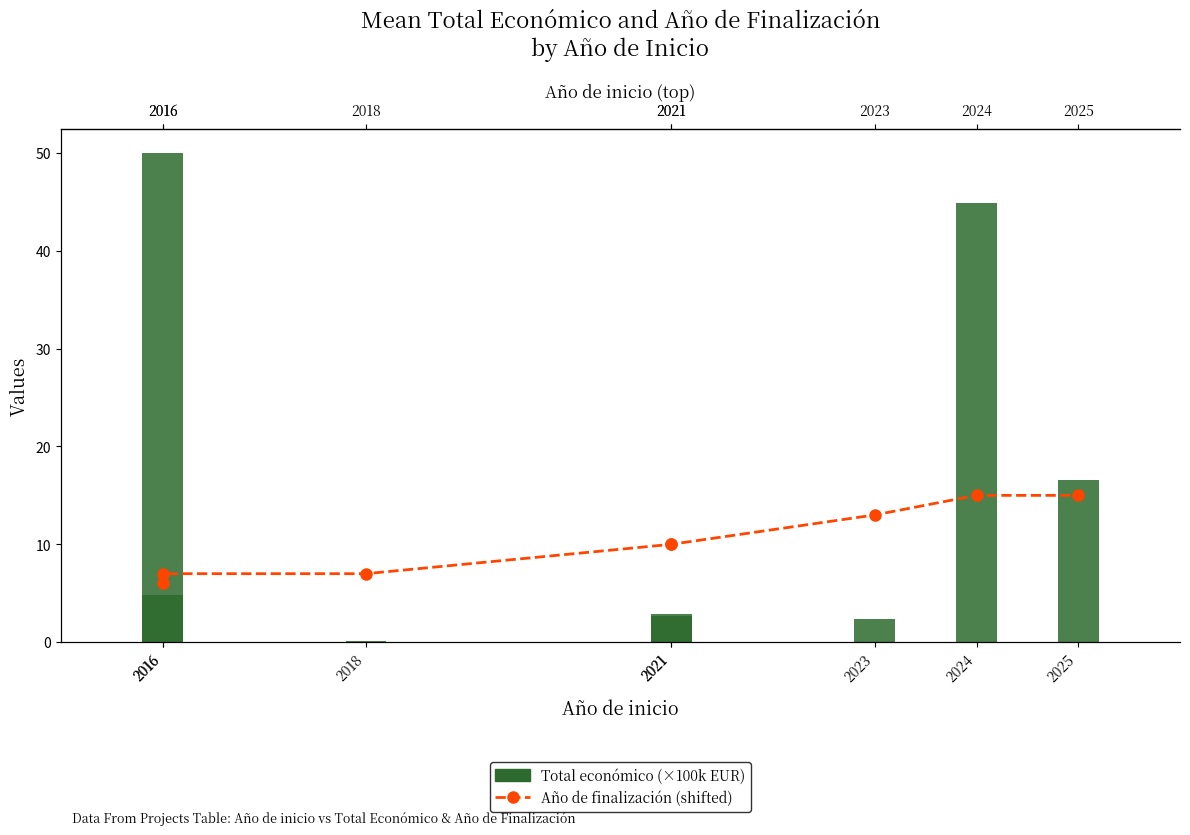

What is the difference between the maximum and minimum values?

9